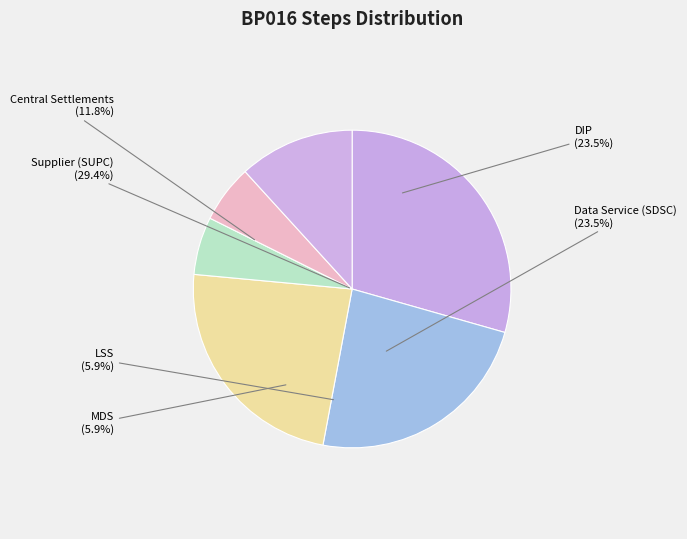

To the nearest percent, what is the combined percentage of BP Step 85 and BP Step 200 (MDS)?

11%